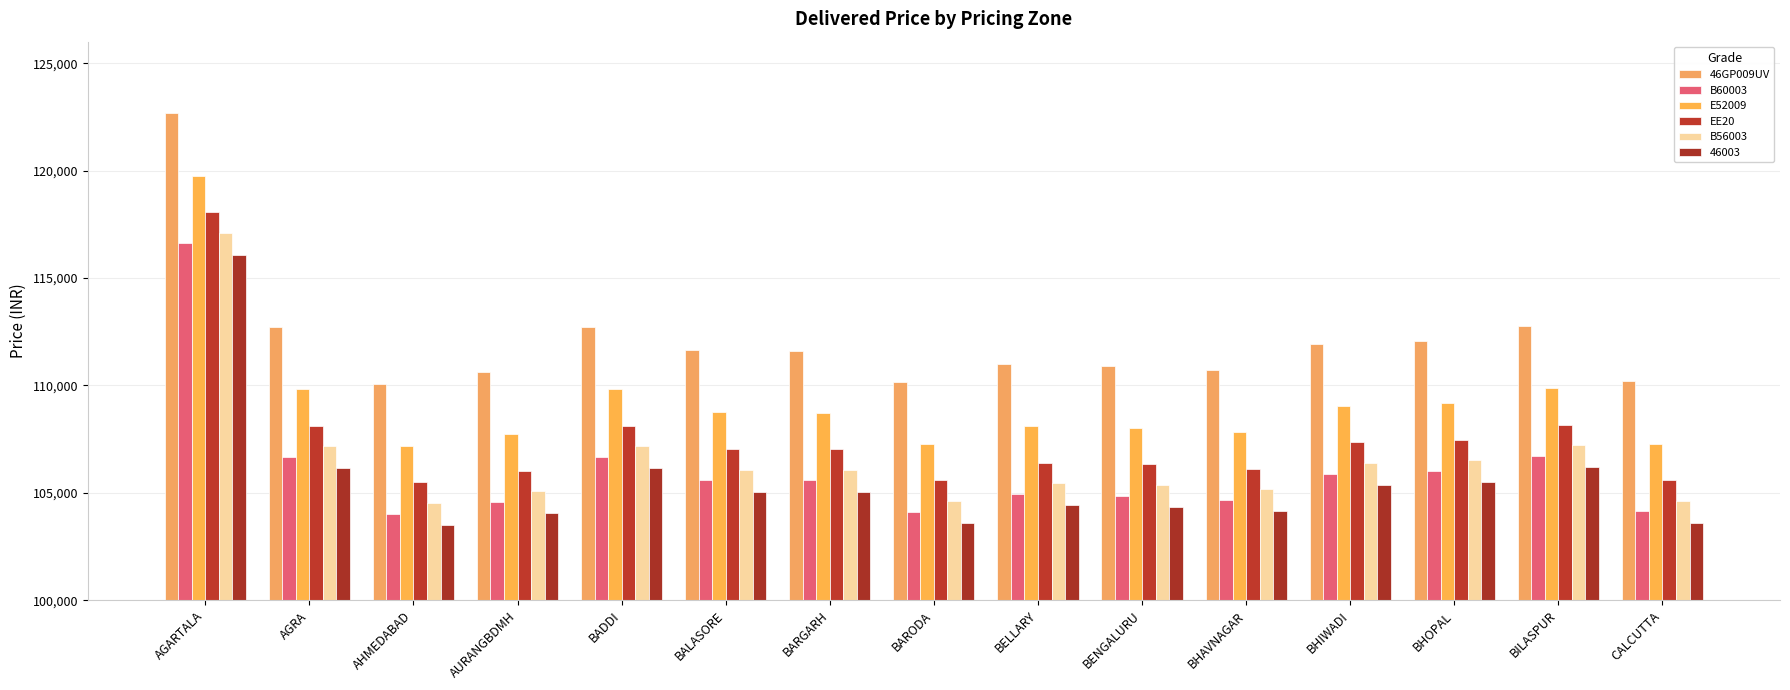

At which category is the sum across all series the highest?

AGARTALA